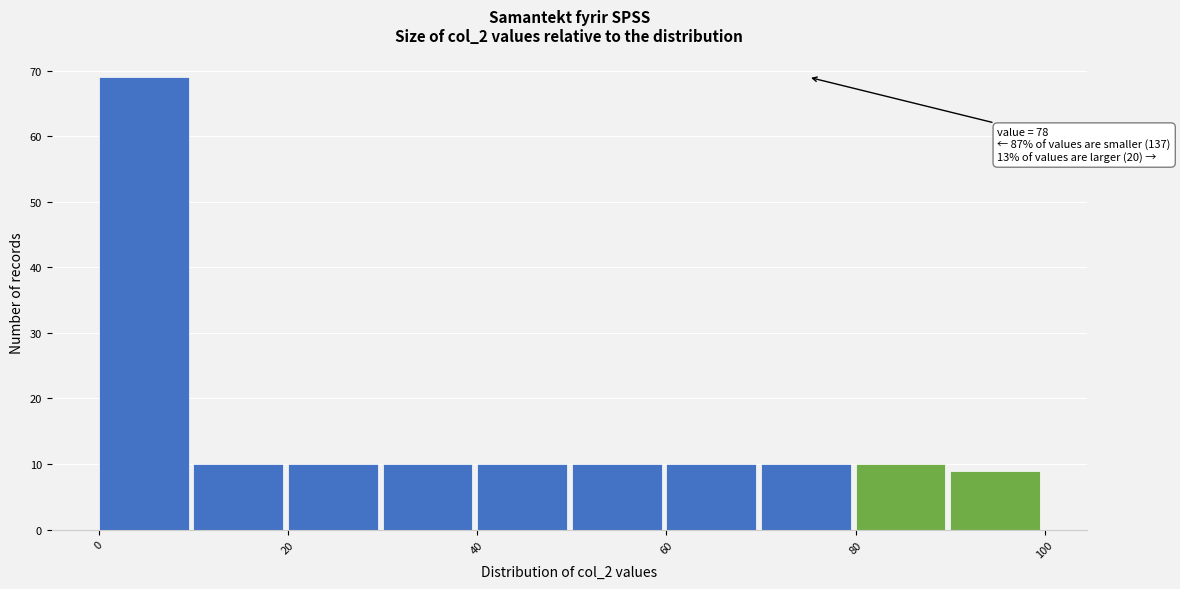

Which range on the x-axis has the tallest bar?

0 to 10